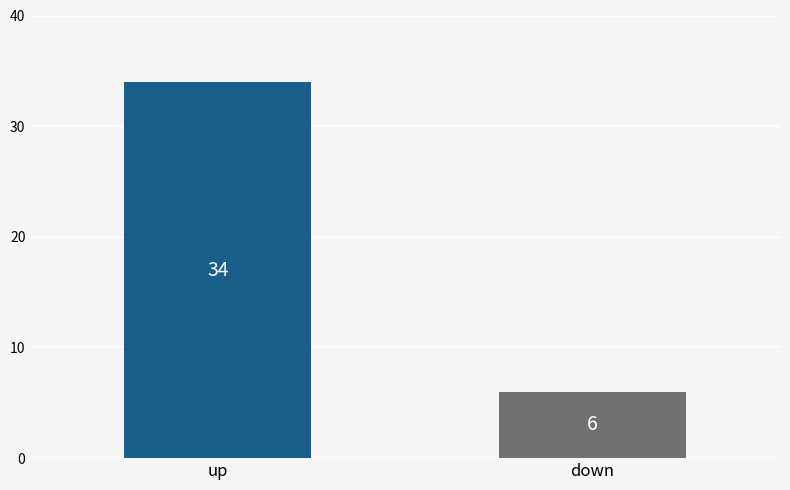

Reading left to right, transcribe all the data shown in this chart.

34	6